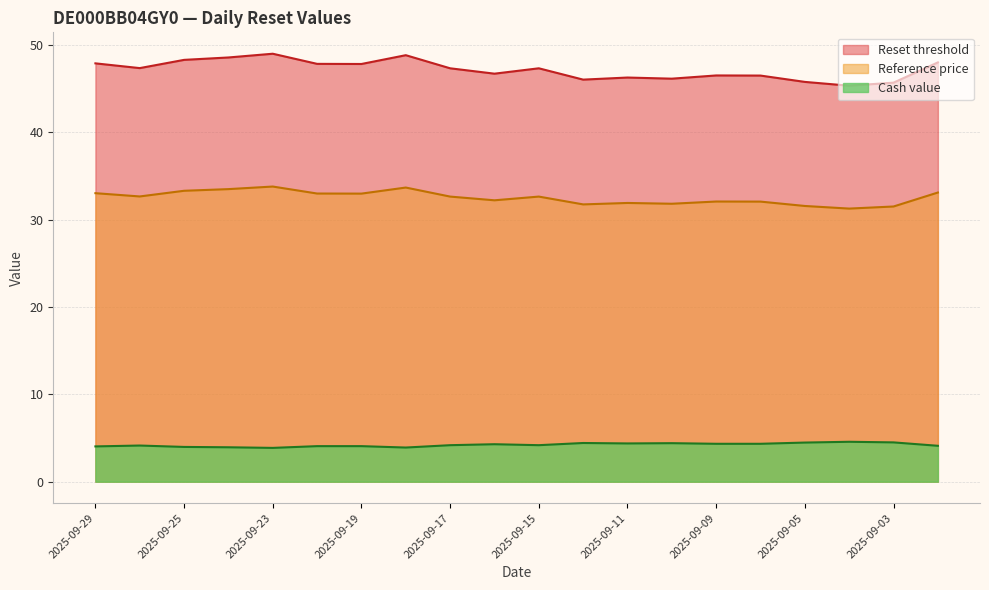

How many series are shown in this chart?

3